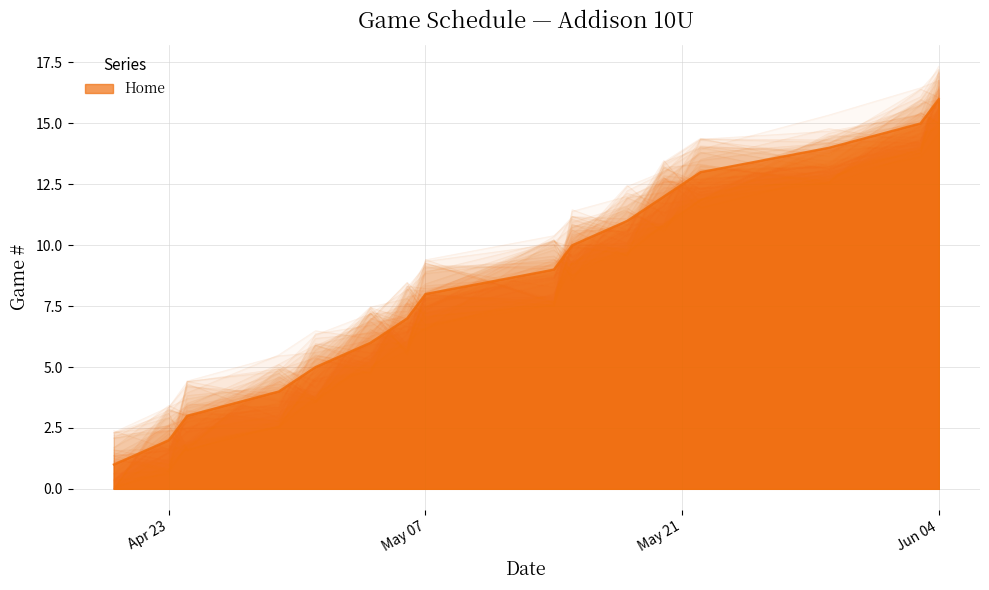

Does the chart have visible grid lines?

Yes